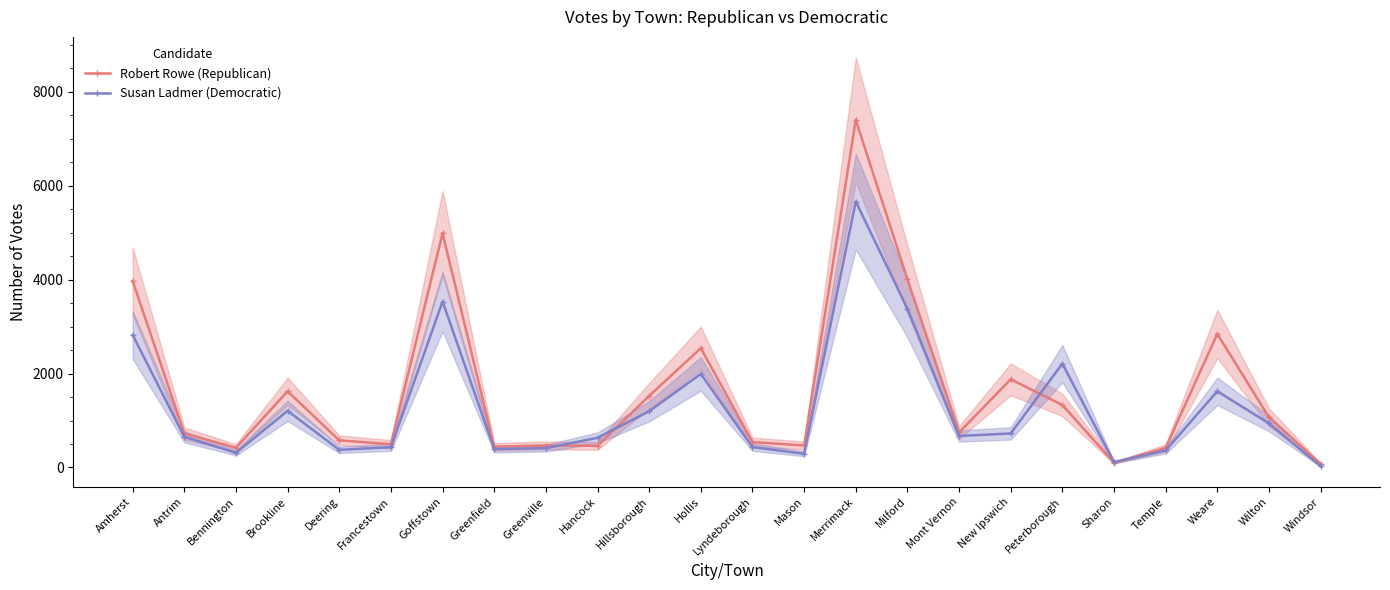

Where does the Susan Ladmer (Democratic) series first go above 671?

Amherst